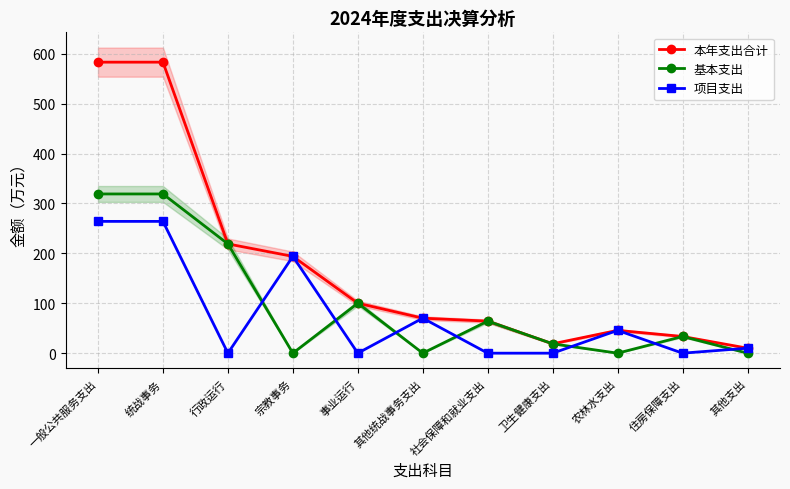

At which category is the sum across all series the highest?

一般公共服务支出